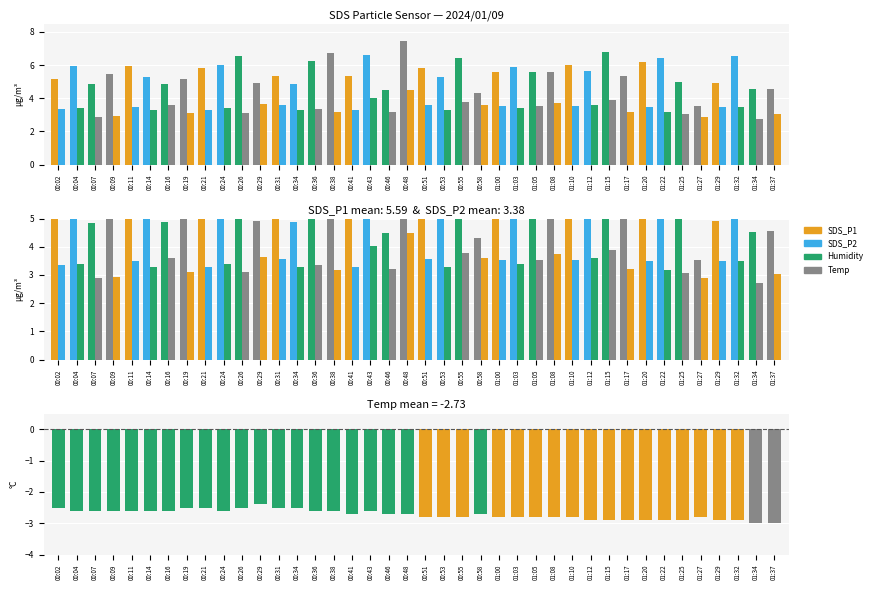

Which category has the highest value in the Temp series?

00:29